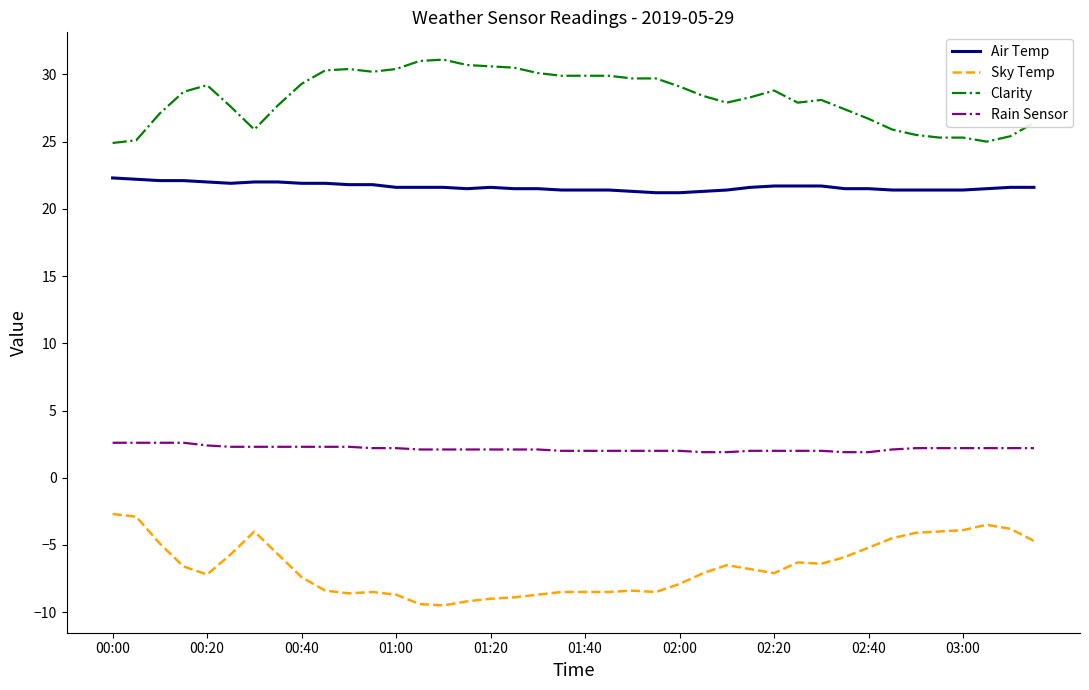

Rank the series by their average value, from highest to lowest.

Clarity, Air Temp, Rain Sensor, Sky Temp